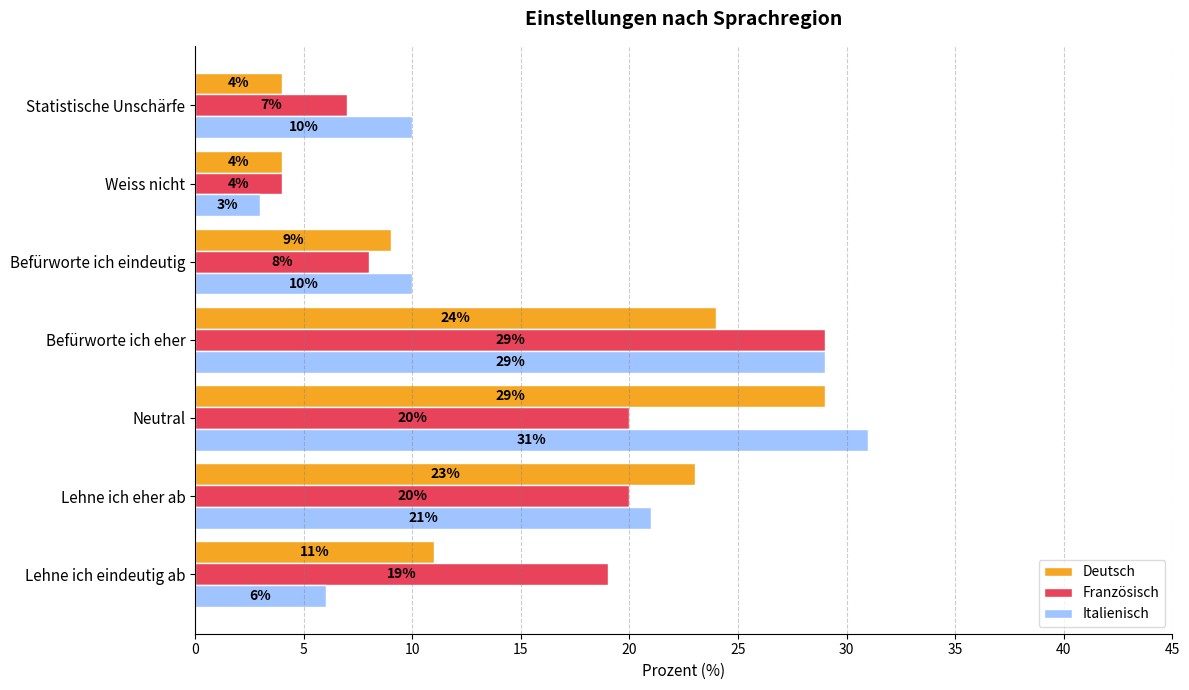

What is the spread (max minus min) of values at Neutral?

11